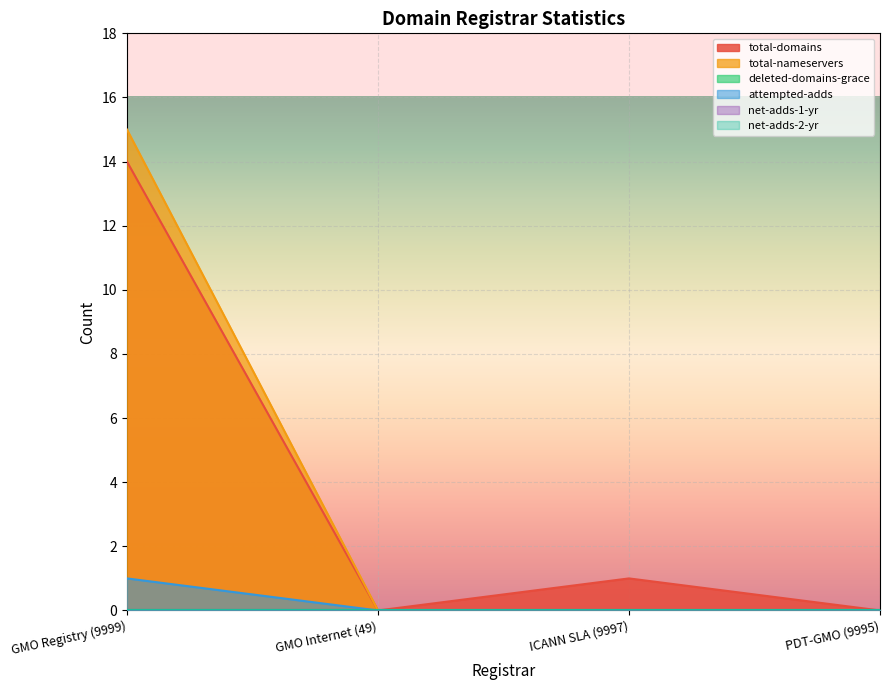

What is the difference between the maximum and second lowest values in the total-domains series?

14